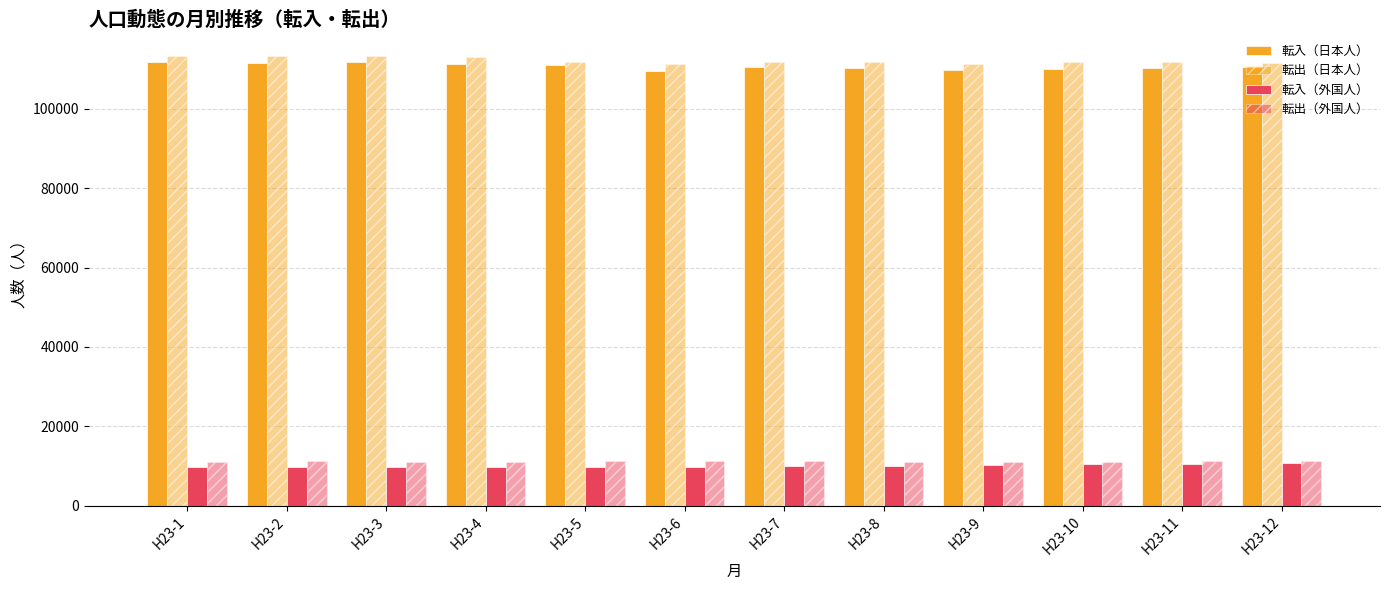

At how many categories does at least one series exceed 39228?

12